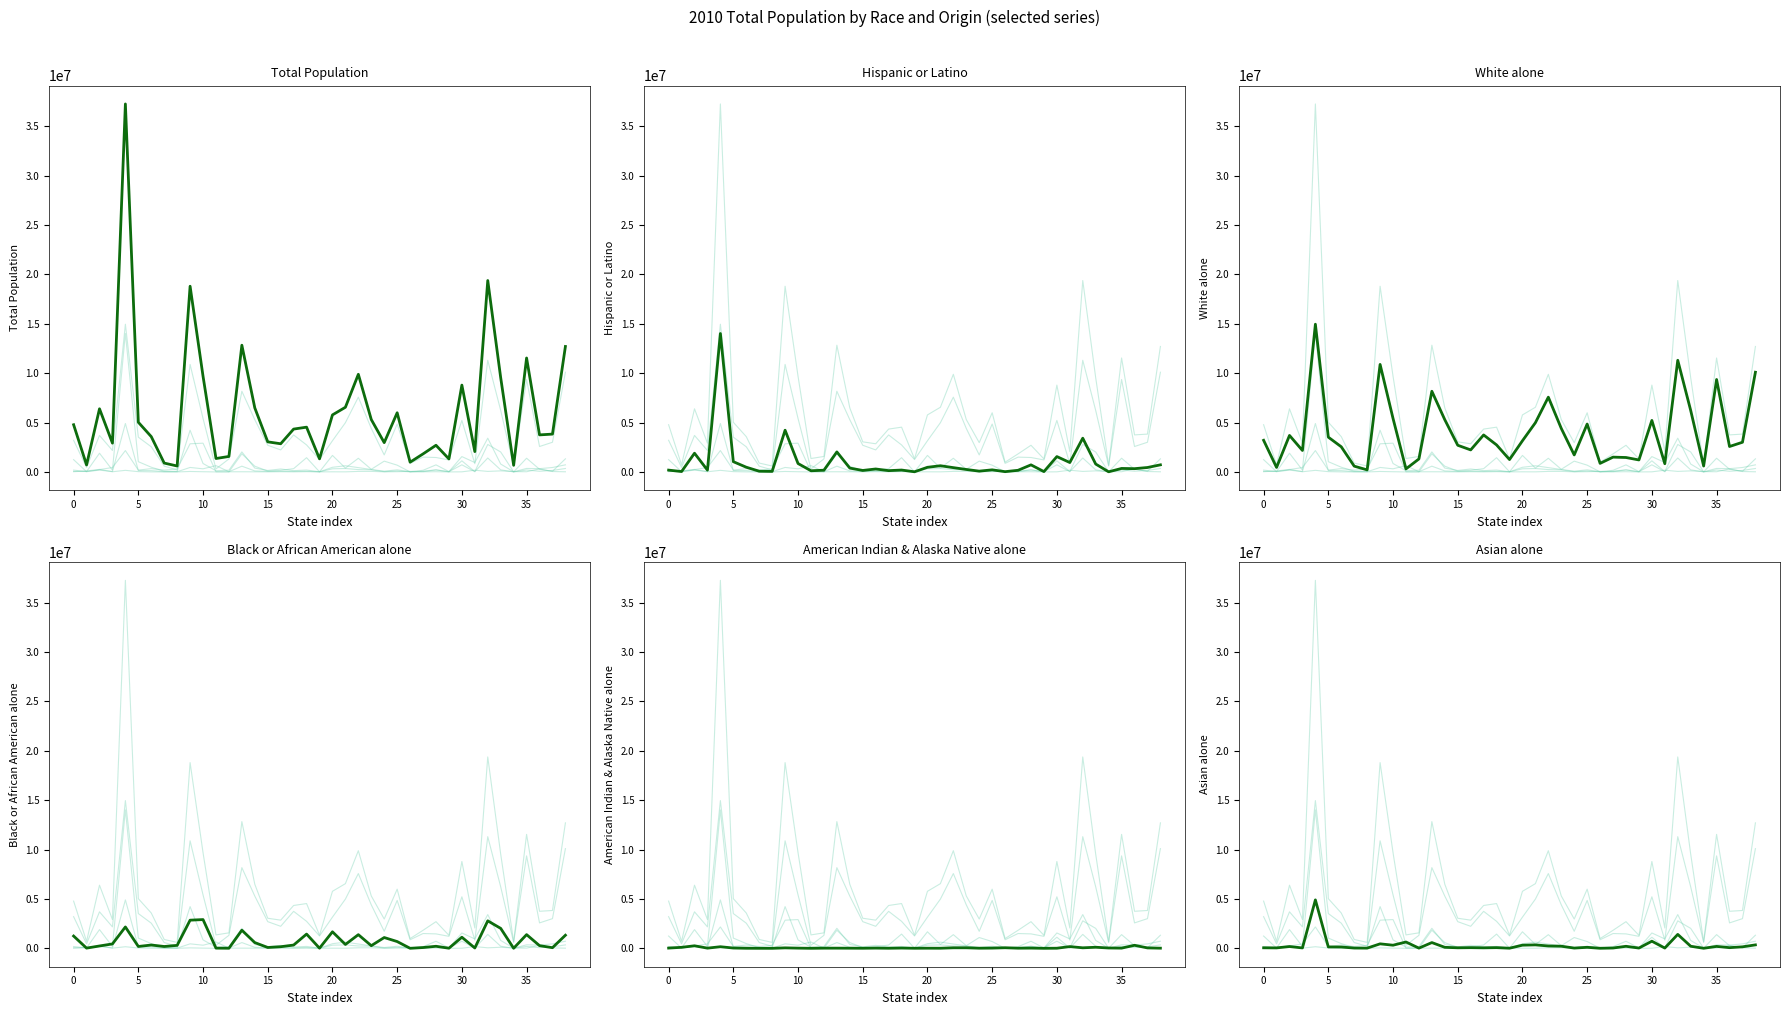

Is the value of Total Population at 19 greater than the value of White alone at 10?

No